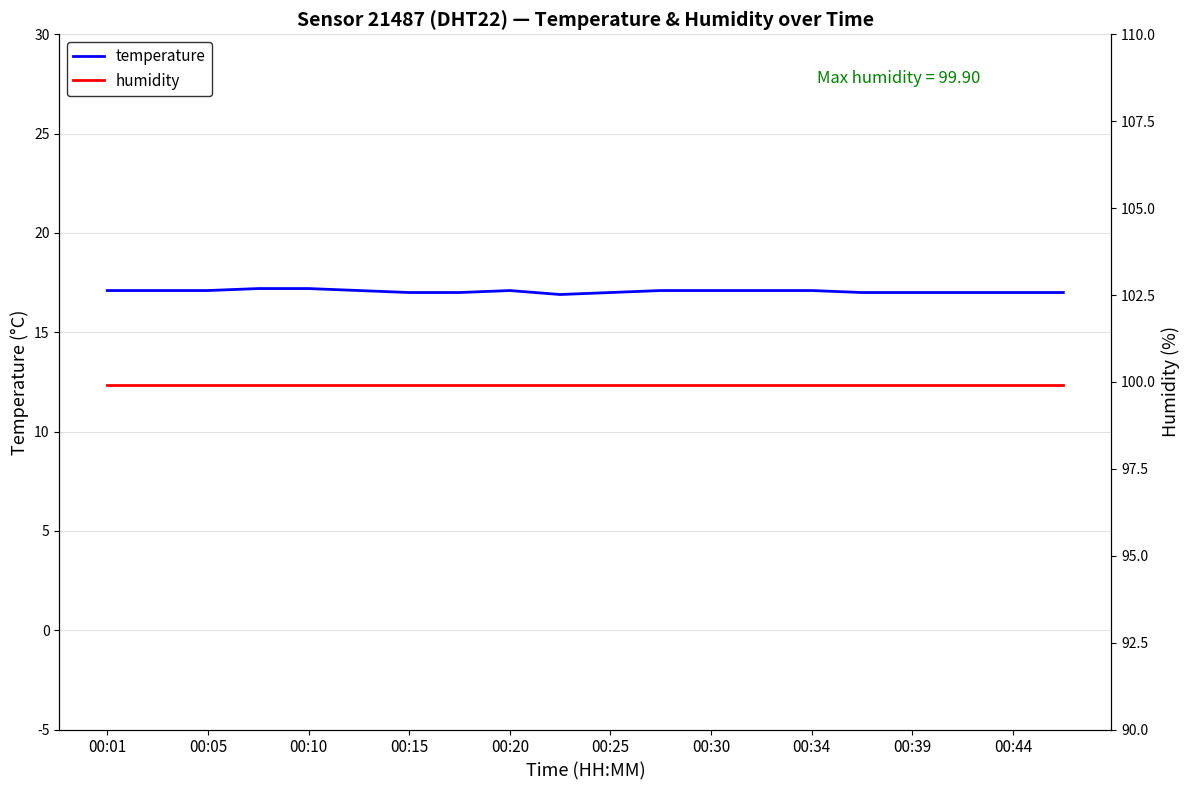

Which series has the widest spread of values?

temperature